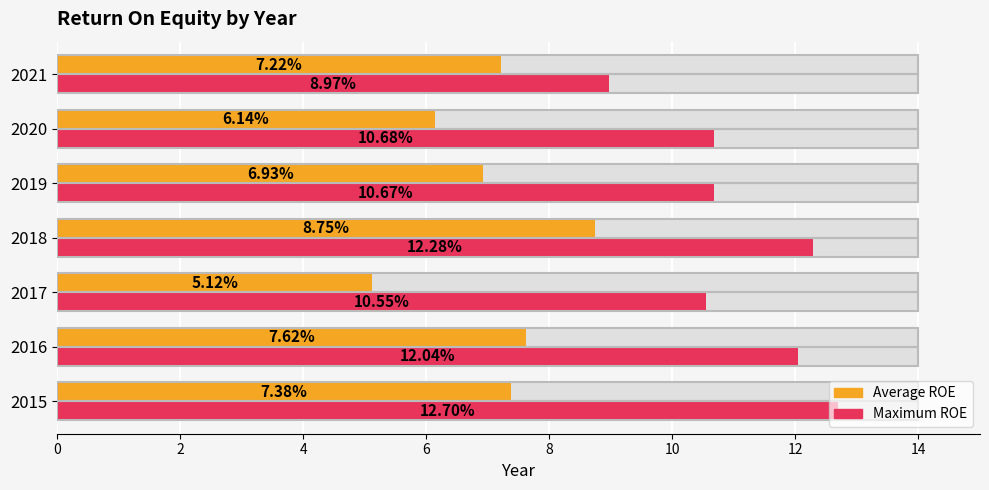

Which series has the largest total across all categories?

Maximum ROE